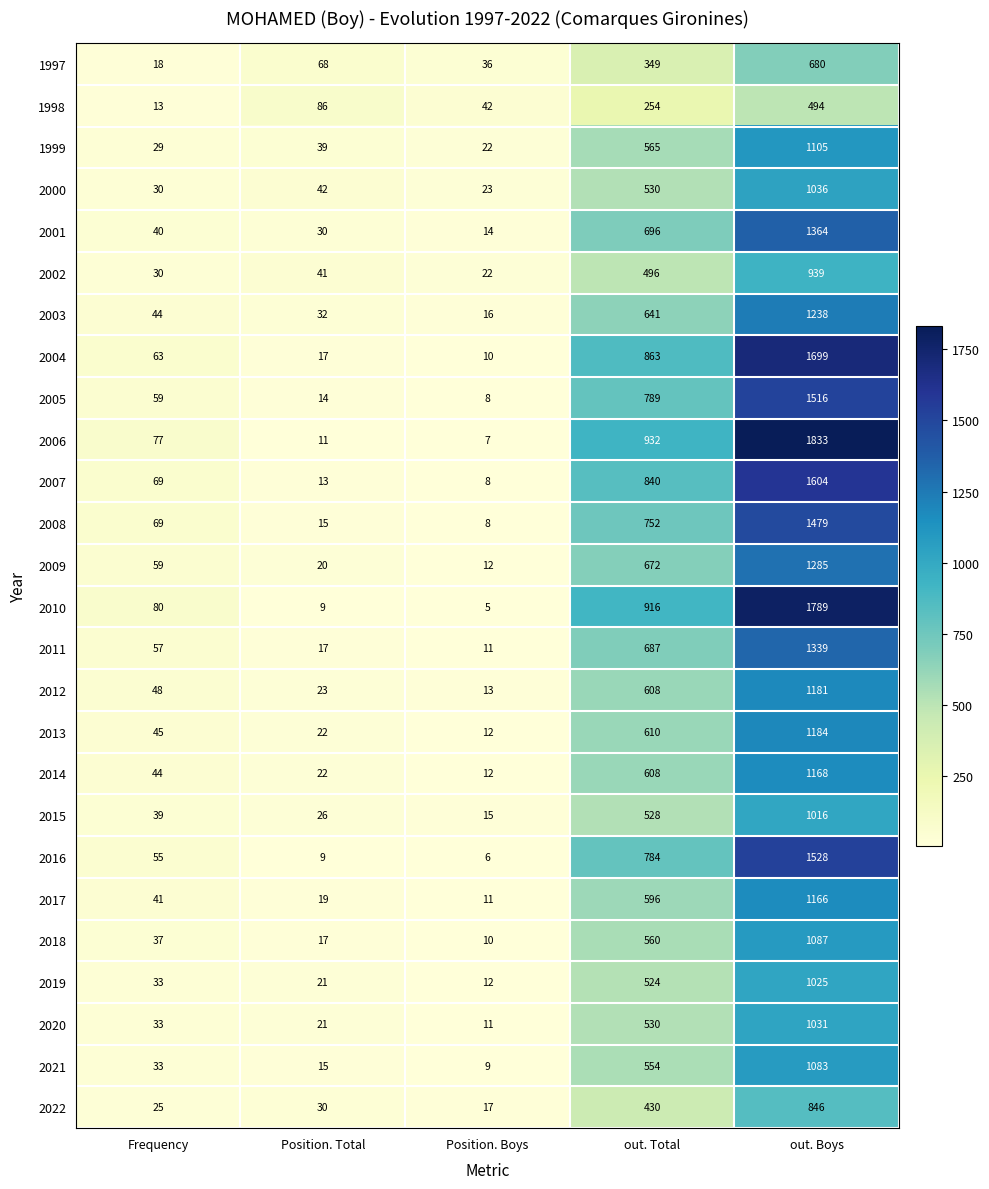

Between Frequency and Position. Total, which series saw the biggest shift?

1998